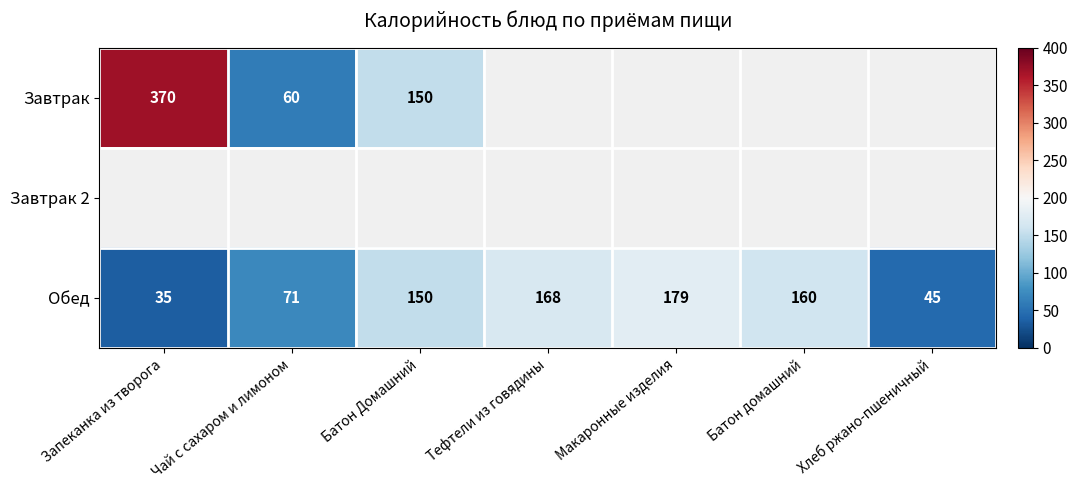

At which label is Обед closest to 107?

Чай с сахаром и лимоном